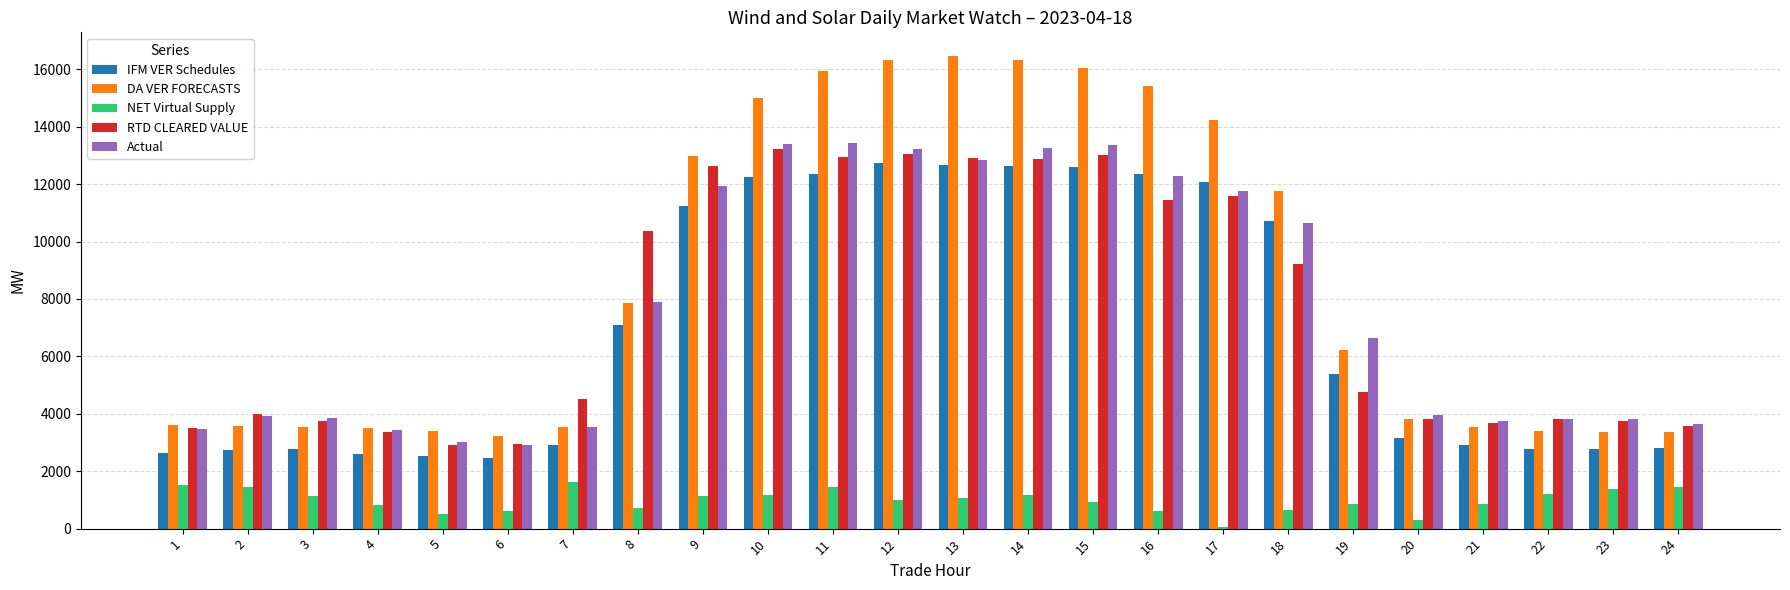

What is the total value across all series at 23?

15126.2